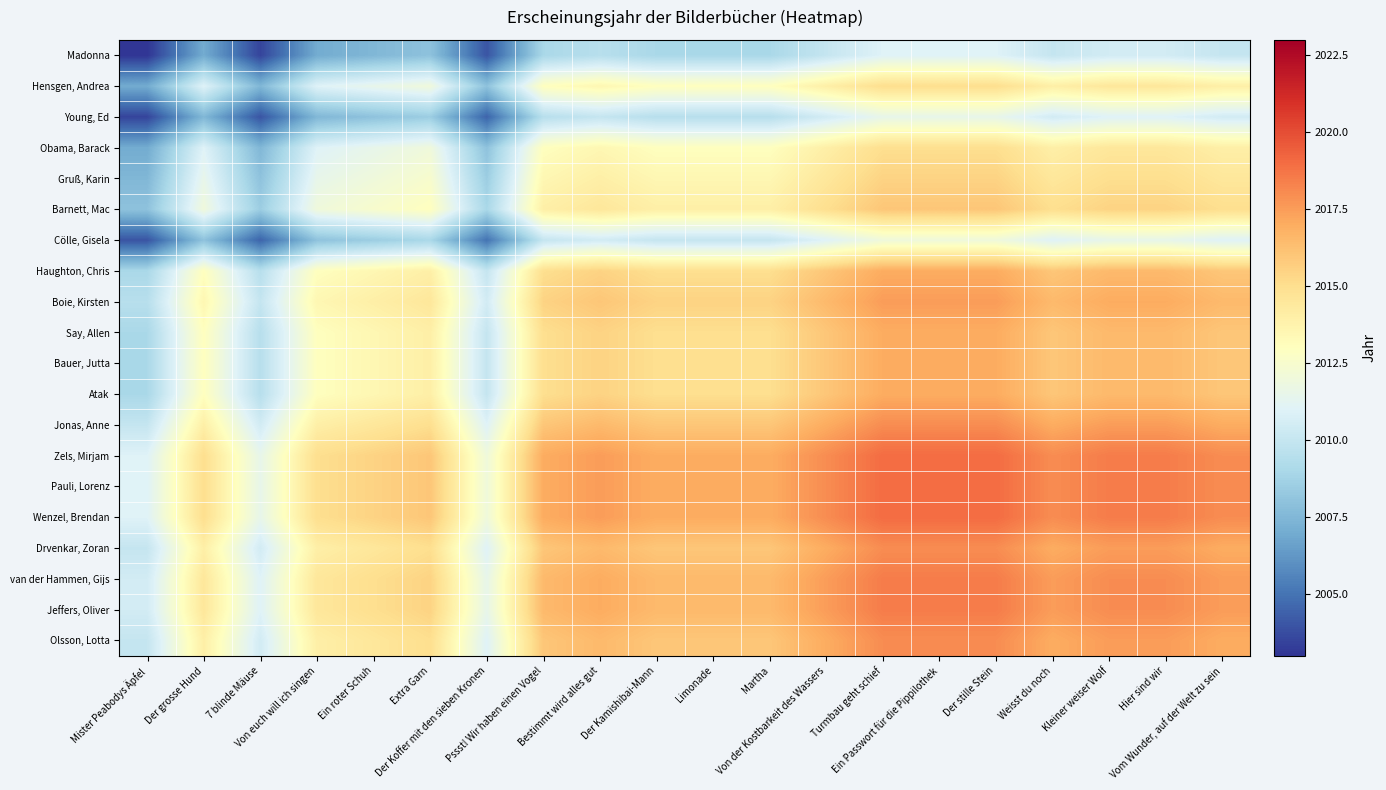

Reading left to right, transcribe all the data shown in this chart.

Madonna: Mister Peabodys Äpfel=2003.0	Der grosse Hund=2007.0	7 blinde Mäuse=2003.5	Von euch will ich singen=2007.0	Ein roter Schuh=2007.5	Extra Garn=2008.0	Der Koffer mit den sieben Kronen=2004.0	Pssst! Wir haben einen Vogel=2009.0	Bestimmt wird alles gut=2009.5	Der Kamishibai-Mann=2009.0	Limonade=2009.0	Martha=2009.0	Von der Kostbarkeit des Wassers=2010.0	Turmbau geht schief=2011.0	Ein Passwort für die Pippilothek=2011.0	Der stille Stein=2011.0	Weisst du noch=2010.0	Kleiner weiser Wolf=2010.5	Hier sind wir=2010.5	Vom Wunder, auf der Welt zu sein=2010.0
Hensgen, Andrea: Mister Peabodys Äpfel=2007.0	Der grosse Hund=2011.0	7 blinde Mäuse=2007.5	Von euch will ich singen=2011.0	Ein roter Schuh=2011.5	Extra Garn=2012.0	Der Koffer mit den sieben Kronen=2008.0	Pssst! Wir haben einen Vogel=2013.0	Bestimmt wird alles gut=2013.5	Der Kamishibai-Mann=2013.0	Limonade=2013.0	Martha=2013.0	Von der Kostbarkeit des Wassers=2014.0	Turmbau geht schief=2015.0	Ein Passwort für die Pippilothek=2015.0	Der stille Stein=2015.0	Weisst du noch=2014.0	Kleiner weiser Wolf=2014.5	Hier sind wir=2014.5	Vom Wunder, auf der Welt zu sein=2014.0
Young, Ed: Mister Peabodys Äpfel=2003.5	Der grosse Hund=2007.5	7 blinde Mäuse=2004.0	Von euch will ich singen=2007.5	Ein roter Schuh=2008.0	Extra Garn=2008.5	Der Koffer mit den sieben Kronen=2004.5	Pssst! Wir haben einen Vogel=2009.5	Bestimmt wird alles gut=2010.0	Der Kamishibai-Mann=2009.5	Limonade=2009.5	Martha=2009.5	Von der Kostbarkeit des Wassers=2010.5	Turmbau geht schief=2011.5	Ein Passwort für die Pippilothek=2011.5	Der stille Stein=2011.5	Weisst du noch=2010.5	Kleiner weiser Wolf=2011.0	Hier sind wir=2011.0	Vom Wunder, auf der Welt zu sein=2010.5
Obama, Barack: Mister Peabodys Äpfel=2007.0	Der grosse Hund=2011.0	7 blinde Mäuse=2007.5	Von euch will ich singen=2011.0	Ein roter Schuh=2011.5	Extra Garn=2012.0	Der Koffer mit den sieben Kronen=2008.0	Pssst! Wir haben einen Vogel=2013.0	Bestimmt wird alles gut=2013.5	Der Kamishibai-Mann=2013.0	Limonade=2013.0	Martha=2013.0	Von der Kostbarkeit des Wassers=2014.0	Turmbau geht schief=2015.0	Ein Passwort für die Pippilothek=2015.0	Der stille Stein=2015.0	Weisst du noch=2014.0	Kleiner weiser Wolf=2014.5	Hier sind wir=2014.5	Vom Wunder, auf der Welt zu sein=2014.0
Gruß, Karin: Mister Peabodys Äpfel=2007.5	Der grosse Hund=2011.5	7 blinde Mäuse=2008.0	Von euch will ich singen=2011.5	Ein roter Schuh=2012.0	Extra Garn=2012.5	Der Koffer mit den sieben Kronen=2008.5	Pssst! Wir haben einen Vogel=2013.5	Bestimmt wird alles gut=2014.0	Der Kamishibai-Mann=2013.5	Limonade=2013.5	Martha=2013.5	Von der Kostbarkeit des Wassers=2014.5	Turmbau geht schief=2015.5	Ein Passwort für die Pippilothek=2015.5	Der stille Stein=2015.5	Weisst du noch=2014.5	Kleiner weiser Wolf=2015.0	Hier sind wir=2015.0	Vom Wunder, auf der Welt zu sein=2014.5
Barnett, Mac: Mister Peabodys Äpfel=2008.0	Der grosse Hund=2012.0	7 blinde Mäuse=2008.5	Von euch will ich singen=2012.0	Ein roter Schuh=2012.5	Extra Garn=2013.0	Der Koffer mit den sieben Kronen=2009.0	Pssst! Wir haben einen Vogel=2014.0	Bestimmt wird alles gut=2014.5	Der Kamishibai-Mann=2014.0	Limonade=2014.0	Martha=2014.0	Von der Kostbarkeit des Wassers=2015.0	Turmbau geht schief=2016.0	Ein Passwort für die Pippilothek=2016.0	Der stille Stein=2016.0	Weisst du noch=2015.0	Kleiner weiser Wolf=2015.5	Hier sind wir=2015.5	Vom Wunder, auf der Welt zu sein=2015.0
Cölle, Gisela: Mister Peabodys Äpfel=2004.0	Der grosse Hund=2008.0	7 blinde Mäuse=2004.5	Von euch will ich singen=2008.0	Ein roter Schuh=2008.5	Extra Garn=2009.0	Der Koffer mit den sieben Kronen=2005.0	Pssst! Wir haben einen Vogel=2010.0	Bestimmt wird alles gut=2010.5	Der Kamishibai-Mann=2010.0	Limonade=2010.0	Martha=2010.0	Von der Kostbarkeit des Wassers=2011.0	Turmbau geht schief=2012.0	Ein Passwort für die Pippilothek=2012.0	Der stille Stein=2012.0	Weisst du noch=2011.0	Kleiner weiser Wolf=2011.5	Hier sind wir=2011.5	Vom Wunder, auf der Welt zu sein=2011.0
Haughton, Chris: Mister Peabodys Äpfel=2009.0	Der grosse Hund=2013.0	7 blinde Mäuse=2009.5	Von euch will ich singen=2013.0	Ein roter Schuh=2013.5	Extra Garn=2014.0	Der Koffer mit den sieben Kronen=2010.0	Pssst! Wir haben einen Vogel=2015.0	Bestimmt wird alles gut=2015.5	Der Kamishibai-Mann=2015.0	Limonade=2015.0	Martha=2015.0	Von der Kostbarkeit des Wassers=2016.0	Turmbau geht schief=2017.0	Ein Passwort für die Pippilothek=2017.0	Der stille Stein=2017.0	Weisst du noch=2016.0	Kleiner weiser Wolf=2016.5	Hier sind wir=2016.5	Vom Wunder, auf der Welt zu sein=2016.0
Boie, Kirsten: Mister Peabodys Äpfel=2009.5	Der grosse Hund=2013.5	7 blinde Mäuse=2010.0	Von euch will ich singen=2013.5	Ein roter Schuh=2014.0	Extra Garn=2014.5	Der Koffer mit den sieben Kronen=2010.5	Pssst! Wir haben einen Vogel=2015.5	Bestimmt wird alles gut=2016.0	Der Kamishibai-Mann=2015.5	Limonade=2015.5	Martha=2015.5	Von der Kostbarkeit des Wassers=2016.5	Turmbau geht schief=2017.5	Ein Passwort für die Pippilothek=2017.5	Der stille Stein=2017.5	Weisst du noch=2016.5	Kleiner weiser Wolf=2017.0	Hier sind wir=2017.0	Vom Wunder, auf der Welt zu sein=2016.5
Say, Allen: Mister Peabodys Äpfel=2009.0	Der grosse Hund=2013.0	7 blinde Mäuse=2009.5	Von euch will ich singen=2013.0	Ein roter Schuh=2013.5	Extra Garn=2014.0	Der Koffer mit den sieben Kronen=2010.0	Pssst! Wir haben einen Vogel=2015.0	Bestimmt wird alles gut=2015.5	Der Kamishibai-Mann=2015.0	Limonade=2015.0	Martha=2015.0	Von der Kostbarkeit des Wassers=2016.0	Turmbau geht schief=2017.0	Ein Passwort für die Pippilothek=2017.0	Der stille Stein=2017.0	Weisst du noch=2016.0	Kleiner weiser Wolf=2016.5	Hier sind wir=2016.5	Vom Wunder, auf der Welt zu sein=2016.0
Bauer, Jutta: Mister Peabodys Äpfel=2009.0	Der grosse Hund=2013.0	7 blinde Mäuse=2009.5	Von euch will ich singen=2013.0	Ein roter Schuh=2013.5	Extra Garn=2014.0	Der Koffer mit den sieben Kronen=2010.0	Pssst! Wir haben einen Vogel=2015.0	Bestimmt wird alles gut=2015.5	Der Kamishibai-Mann=2015.0	Limonade=2015.0	Martha=2015.0	Von der Kostbarkeit des Wassers=2016.0	Turmbau geht schief=2017.0	Ein Passwort für die Pippilothek=2017.0	Der stille Stein=2017.0	Weisst du noch=2016.0	Kleiner weiser Wolf=2016.5	Hier sind wir=2016.5	Vom Wunder, auf der Welt zu sein=2016.0
Atak: Mister Peabodys Äpfel=2009.0	Der grosse Hund=2013.0	7 blinde Mäuse=2009.5	Von euch will ich singen=2013.0	Ein roter Schuh=2013.5	Extra Garn=2014.0	Der Koffer mit den sieben Kronen=2010.0	Pssst! Wir haben einen Vogel=2015.0	Bestimmt wird alles gut=2015.5	Der Kamishibai-Mann=2015.0	Limonade=2015.0	Martha=2015.0	Von der Kostbarkeit des Wassers=2016.0	Turmbau geht schief=2017.0	Ein Passwort für die Pippilothek=2017.0	Der stille Stein=2017.0	Weisst du noch=2016.0	Kleiner weiser Wolf=2016.5	Hier sind wir=2016.5	Vom Wunder, auf der Welt zu sein=2016.0
Jonas, Anne: Mister Peabodys Äpfel=2010.0	Der grosse Hund=2014.0	7 blinde Mäuse=2010.5	Von euch will ich singen=2014.0	Ein roter Schuh=2014.5	Extra Garn=2015.0	Der Koffer mit den sieben Kronen=2011.0	Pssst! Wir haben einen Vogel=2016.0	Bestimmt wird alles gut=2016.5	Der Kamishibai-Mann=2016.0	Limonade=2016.0	Martha=2016.0	Von der Kostbarkeit des Wassers=2017.0	Turmbau geht schief=2018.0	Ein Passwort für die Pippilothek=2018.0	Der stille Stein=2018.0	Weisst du noch=2017.0	Kleiner weiser Wolf=2017.5	Hier sind wir=2017.5	Vom Wunder, auf der Welt zu sein=2017.0
Zels, Mirjam: Mister Peabodys Äpfel=2011.0	Der grosse Hund=2015.0	7 blinde Mäuse=2011.5	Von euch will ich singen=2015.0	Ein roter Schuh=2015.5	Extra Garn=2016.0	Der Koffer mit den sieben Kronen=2012.0	Pssst! Wir haben einen Vogel=2017.0	Bestimmt wird alles gut=2017.5	Der Kamishibai-Mann=2017.0	Limonade=2017.0	Martha=2017.0	Von der Kostbarkeit des Wassers=2018.0	Turmbau geht schief=2019.0	Ein Passwort für die Pippilothek=2019.0	Der stille Stein=2019.0	Weisst du noch=2018.0	Kleiner weiser Wolf=2018.5	Hier sind wir=2018.5	Vom Wunder, auf der Welt zu sein=2018.0
Pauli, Lorenz: Mister Peabodys Äpfel=2011.0	Der grosse Hund=2015.0	7 blinde Mäuse=2011.5	Von euch will ich singen=2015.0	Ein roter Schuh=2015.5	Extra Garn=2016.0	Der Koffer mit den sieben Kronen=2012.0	Pssst! Wir haben einen Vogel=2017.0	Bestimmt wird alles gut=2017.5	Der Kamishibai-Mann=2017.0	Limonade=2017.0	Martha=2017.0	Von der Kostbarkeit des Wassers=2018.0	Turmbau geht schief=2019.0	Ein Passwort für die Pippilothek=2019.0	Der stille Stein=2019.0	Weisst du noch=2018.0	Kleiner weiser Wolf=2018.5	Hier sind wir=2018.5	Vom Wunder, auf der Welt zu sein=2018.0
Wenzel, Brendan: Mister Peabodys Äpfel=2011.0	Der grosse Hund=2015.0	7 blinde Mäuse=2011.5	Von euch will ich singen=2015.0	Ein roter Schuh=2015.5	Extra Garn=2016.0	Der Koffer mit den sieben Kronen=2012.0	Pssst! Wir haben einen Vogel=2017.0	Bestimmt wird alles gut=2017.5	Der Kamishibai-Mann=2017.0	Limonade=2017.0	Martha=2017.0	Von der Kostbarkeit des Wassers=2018.0	Turmbau geht schief=2019.0	Ein Passwort für die Pippilothek=2019.0	Der stille Stein=2019.0	Weisst du noch=2018.0	Kleiner weiser Wolf=2018.5	Hier sind wir=2018.5	Vom Wunder, auf der Welt zu sein=2018.0
Drvenkar, Zoran: Mister Peabodys Äpfel=2010.0	Der grosse Hund=2014.0	7 blinde Mäuse=2010.5	Von euch will ich singen=2014.0	Ein roter Schuh=2014.5	Extra Garn=2015.0	Der Koffer mit den sieben Kronen=2011.0	Pssst! Wir haben einen Vogel=2016.0	Bestimmt wird alles gut=2016.5	Der Kamishibai-Mann=2016.0	Limonade=2016.0	Martha=2016.0	Von der Kostbarkeit des Wassers=2017.0	Turmbau geht schief=2018.0	Ein Passwort für die Pippilothek=2018.0	Der stille Stein=2018.0	Weisst du noch=2017.0	Kleiner weiser Wolf=2017.5	Hier sind wir=2017.5	Vom Wunder, auf der Welt zu sein=2017.0
van der Hammen, Gijs: Mister Peabodys Äpfel=2010.5	Der grosse Hund=2014.5	7 blinde Mäuse=2011.0	Von euch will ich singen=2014.5	Ein roter Schuh=2015.0	Extra Garn=2015.5	Der Koffer mit den sieben Kronen=2011.5	Pssst! Wir haben einen Vogel=2016.5	Bestimmt wird alles gut=2017.0	Der Kamishibai-Mann=2016.5	Limonade=2016.5	Martha=2016.5	Von der Kostbarkeit des Wassers=2017.5	Turmbau geht schief=2018.5	Ein Passwort für die Pippilothek=2018.5	Der stille Stein=2018.5	Weisst du noch=2017.5	Kleiner weiser Wolf=2018.0	Hier sind wir=2018.0	Vom Wunder, auf der Welt zu sein=2017.5
Jeffers, Oliver: Mister Peabodys Äpfel=2010.5	Der grosse Hund=2014.5	7 blinde Mäuse=2011.0	Von euch will ich singen=2014.5	Ein roter Schuh=2015.0	Extra Garn=2015.5	Der Koffer mit den sieben Kronen=2011.5	Pssst! Wir haben einen Vogel=2016.5	Bestimmt wird alles gut=2017.0	Der Kamishibai-Mann=2016.5	Limonade=2016.5	Martha=2016.5	Von der Kostbarkeit des Wassers=2017.5	Turmbau geht schief=2018.5	Ein Passwort für die Pippilothek=2018.5	Der stille Stein=2018.5	Weisst du noch=2017.5	Kleiner weiser Wolf=2018.0	Hier sind wir=2018.0	Vom Wunder, auf der Welt zu sein=2017.5
Olsson, Lotta: Mister Peabodys Äpfel=2010.0	Der grosse Hund=2014.0	7 blinde Mäuse=2010.5	Von euch will ich singen=2014.0	Ein roter Schuh=2014.5	Extra Garn=2015.0	Der Koffer mit den sieben Kronen=2011.0	Pssst! Wir haben einen Vogel=2016.0	Bestimmt wird alles gut=2016.5	Der Kamishibai-Mann=2016.0	Limonade=2016.0	Martha=2016.0	Von der Kostbarkeit des Wassers=2017.0	Turmbau geht schief=2018.0	Ein Passwort für die Pippilothek=2018.0	Der stille Stein=2018.0	Weisst du noch=2017.0	Kleiner weiser Wolf=2017.5	Hier sind wir=2017.5	Vom Wunder, auf der Welt zu sein=2017.0